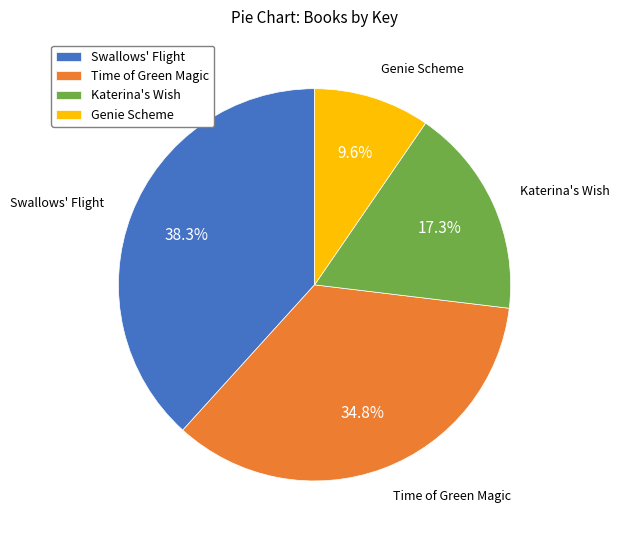

Does Swallows' Flight represent more than half of the total?

No